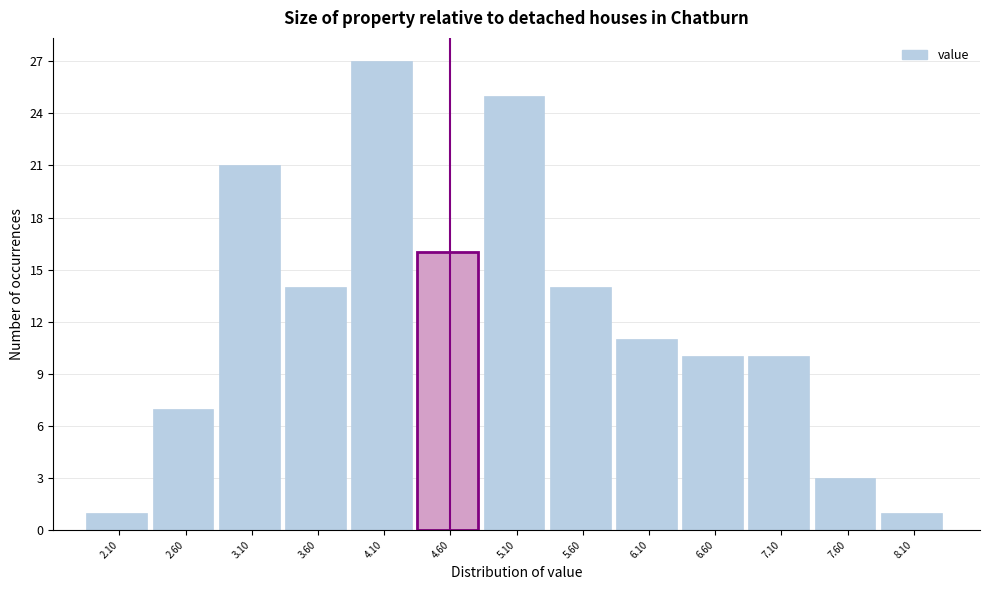

Reading left to right, transcribe all the data shown in this chart.

1	7	21	14	27	16	25	14	11	10	10	3	1